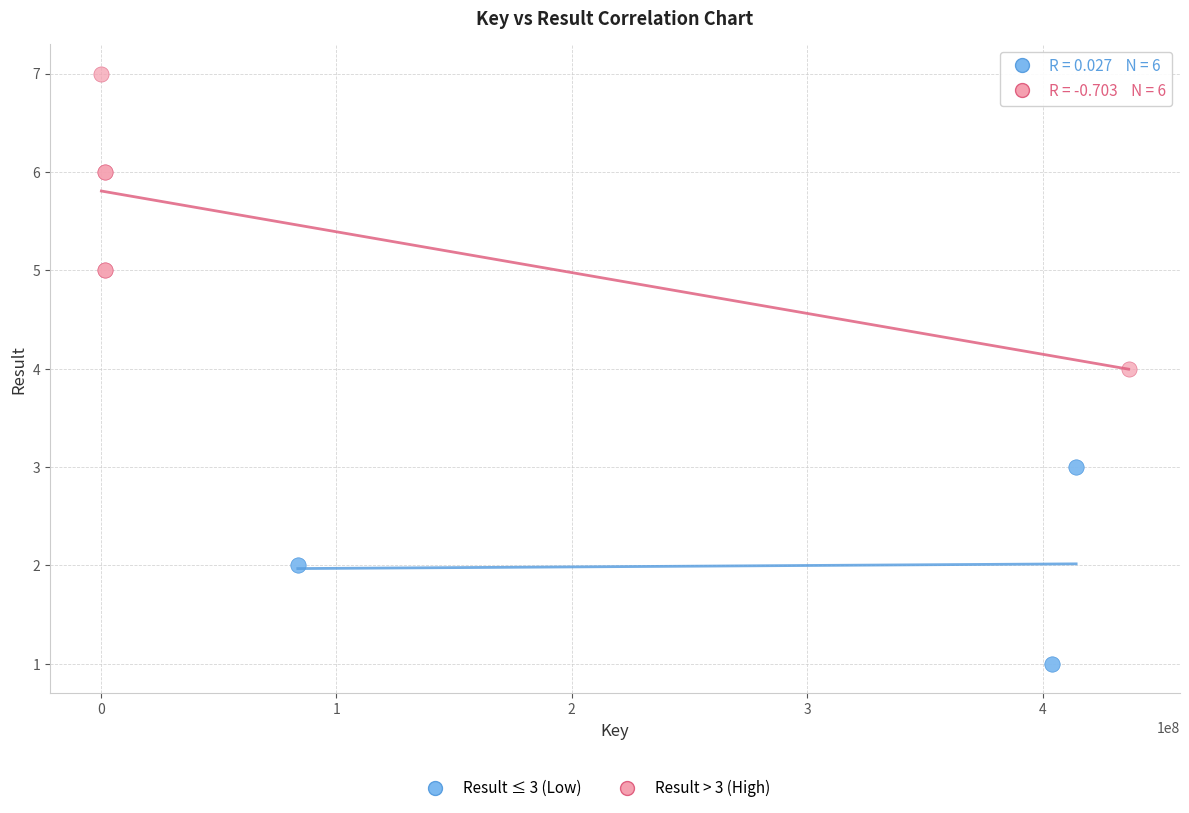

Which series reaches the maximum Y coordinate?

Result > 3 (High)